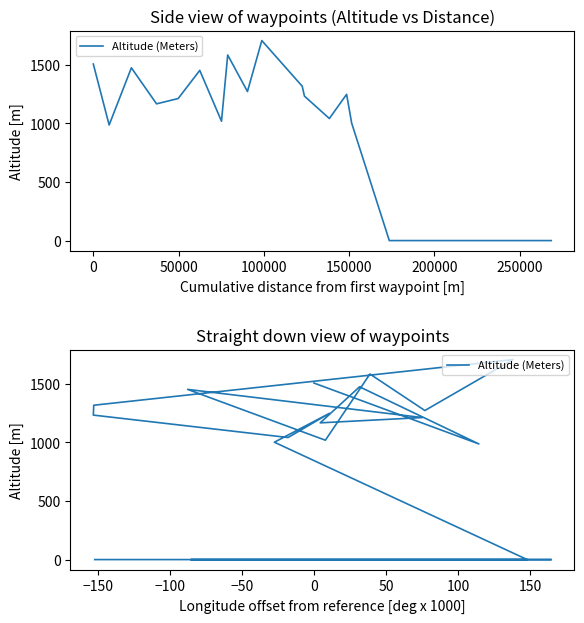

Is this an area chart (filled region under the line)?

No